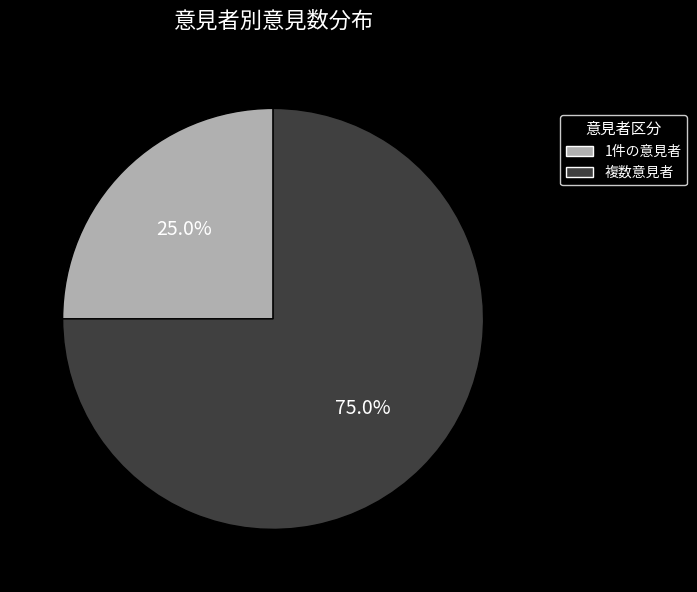

What percentage is NOT represented by 複数意見者?

25.0%